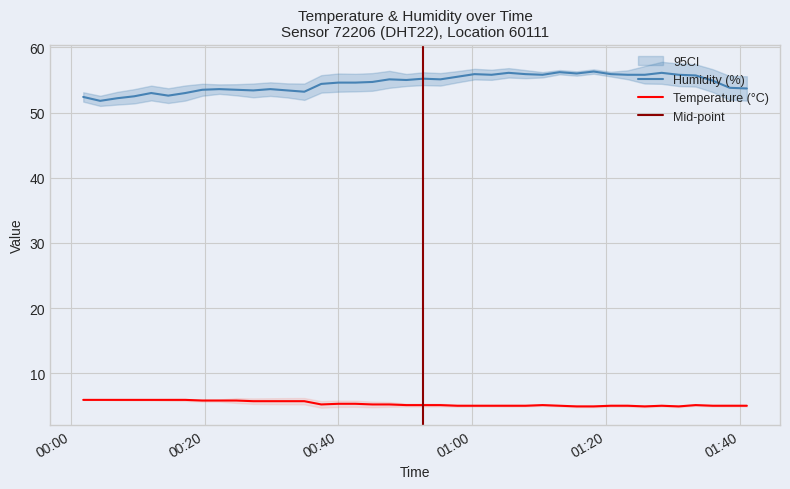

How many data points in humidity are above 54?

24